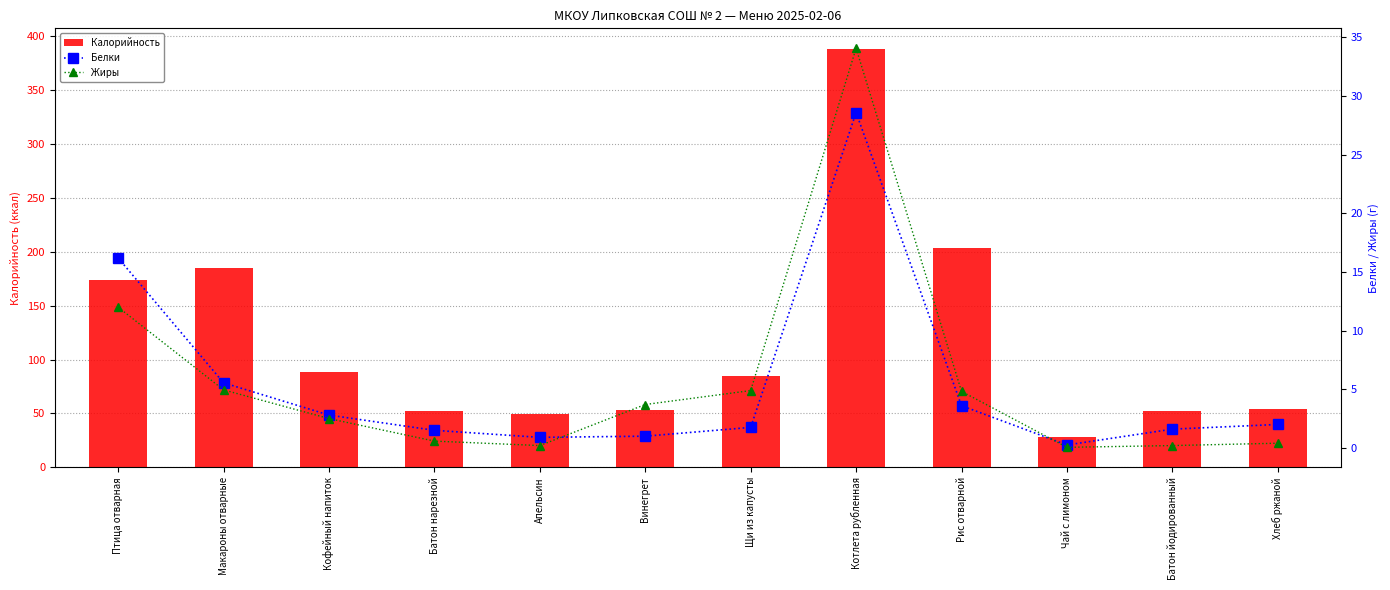

What is the minimum value shown in the chart?

0.1